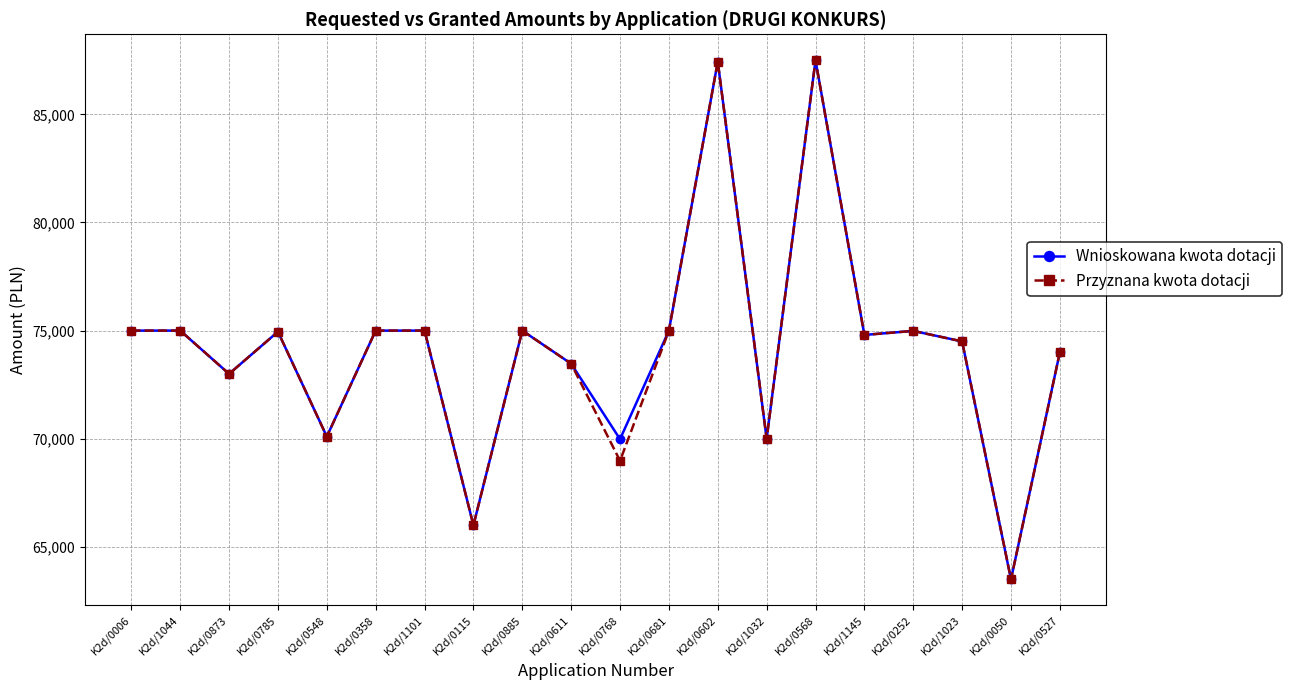

True or false: Przyznana kwota dotacji has more than 2 points higher than both neighbors.

True